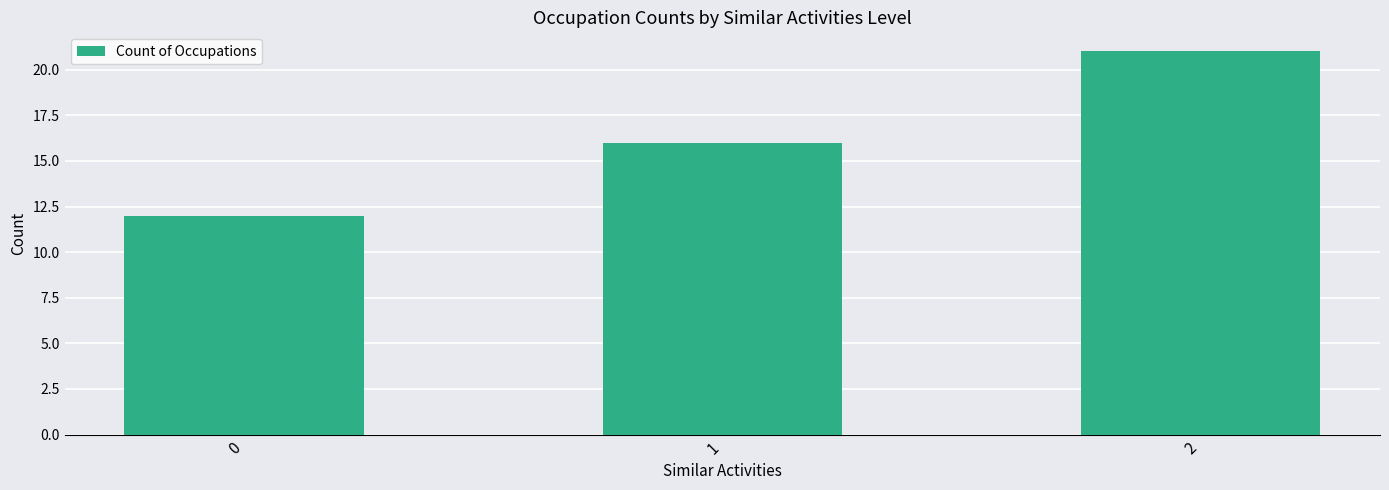

Is it true that the value at 2 is 12?

False